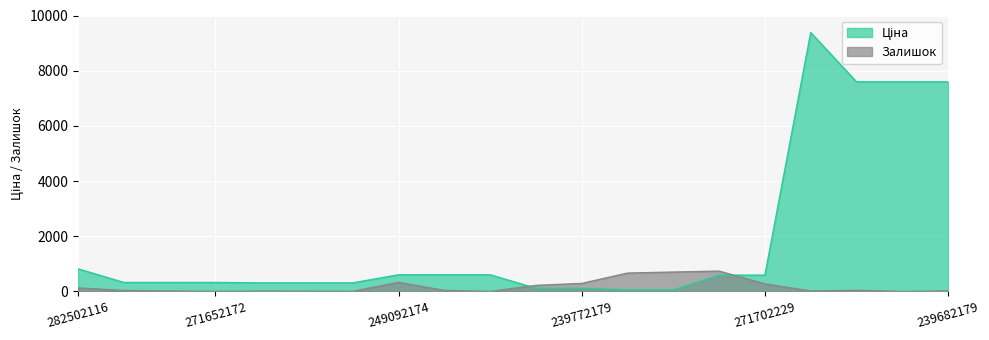

The Залишок series shows 4.0 at 271652172. True or false?

True